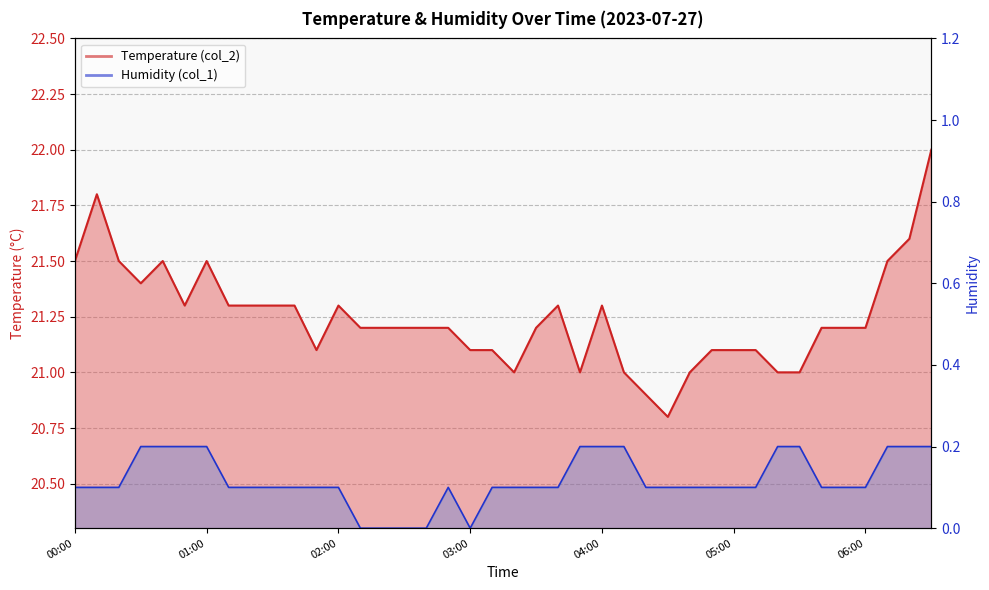

Does the chart have visible grid lines?

Yes